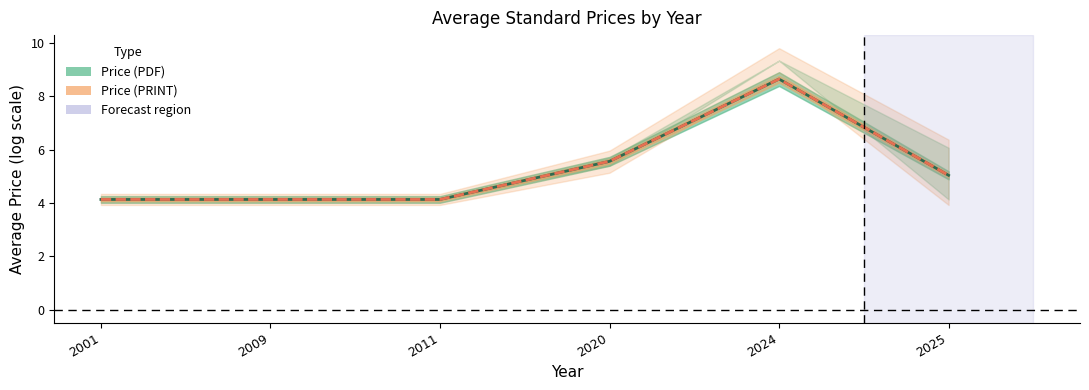

Which series has the largest total across all categories?

Price (PDF)